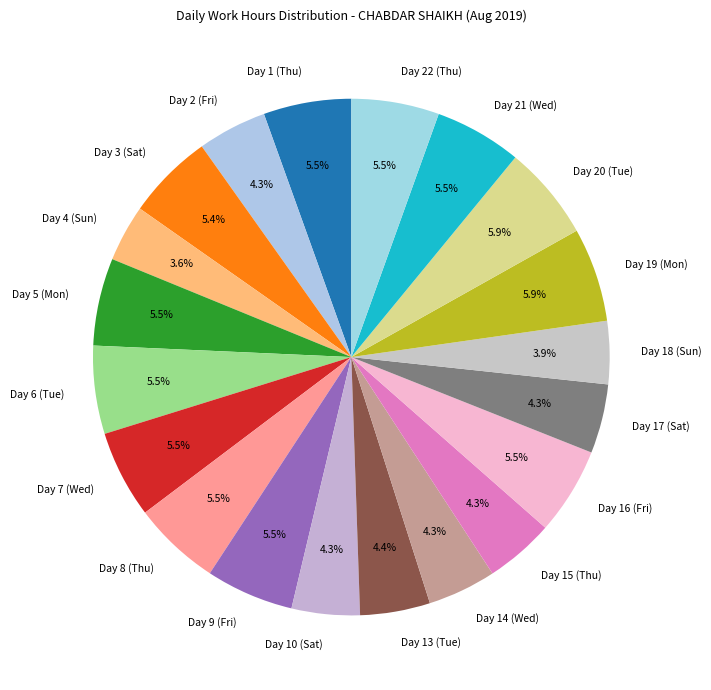

Does any single category account for the majority?

No